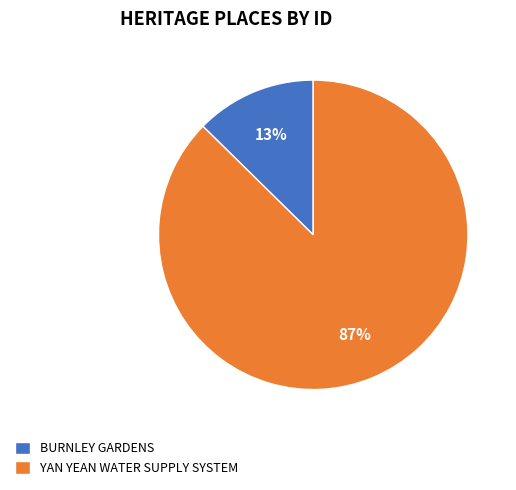

What is the largest slice in the pie chart?

YAN YEAN WATER SUPPLY SYSTEM